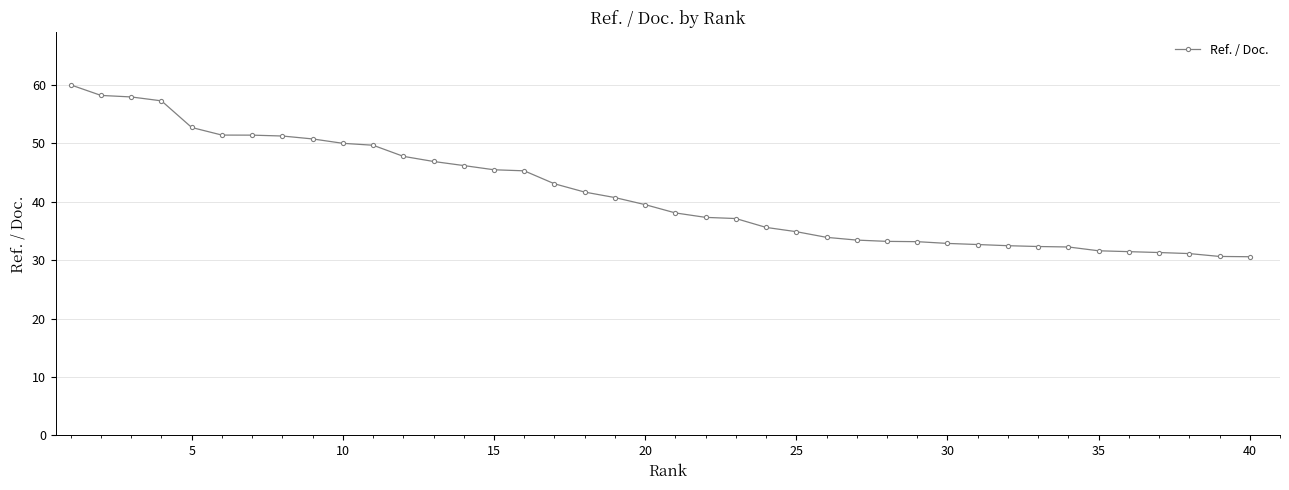

What is the sum of all values?

1653.1